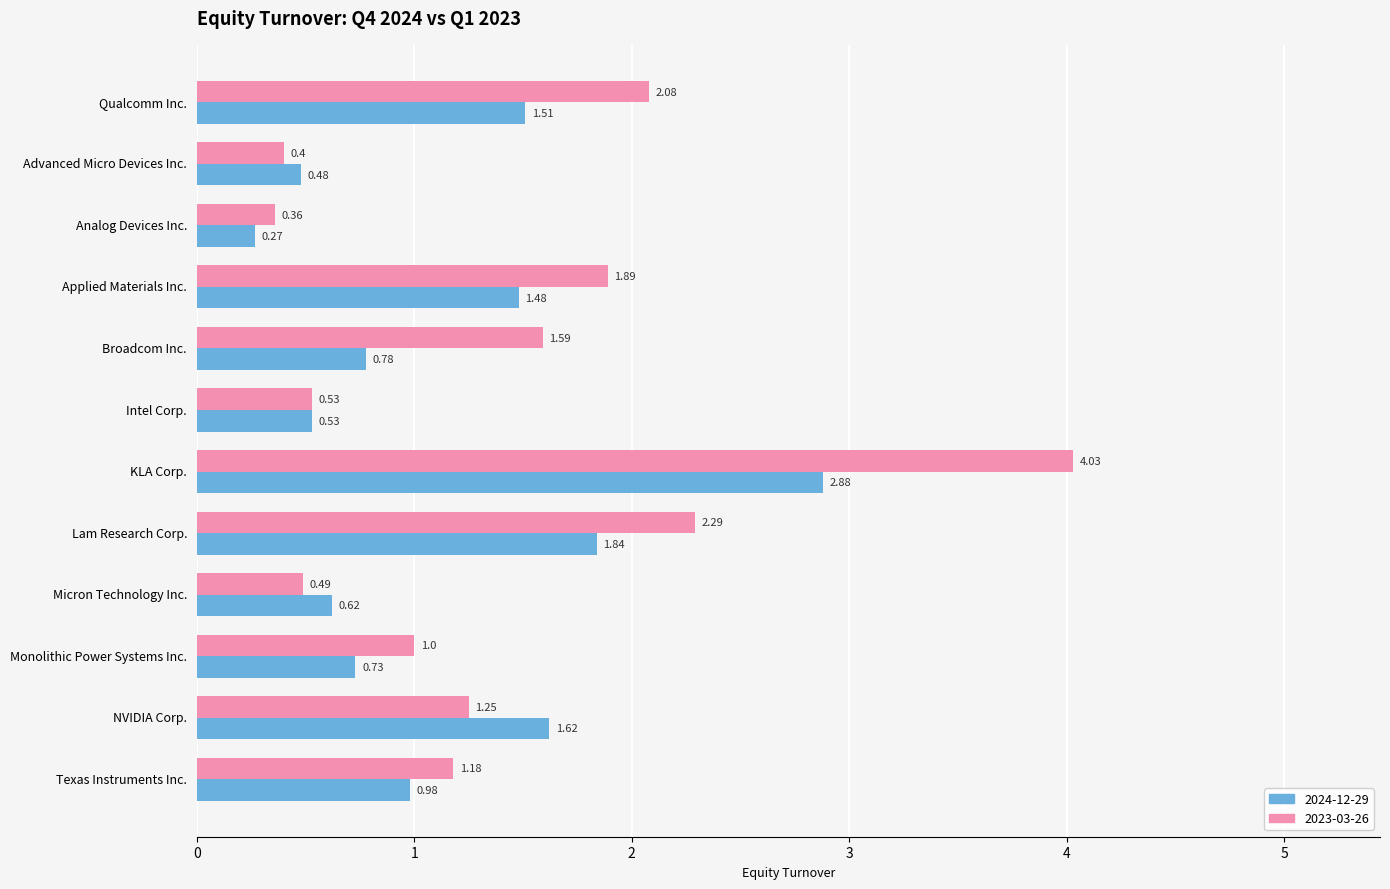

Which category has the lowest value across all series?

Analog Devices Inc.